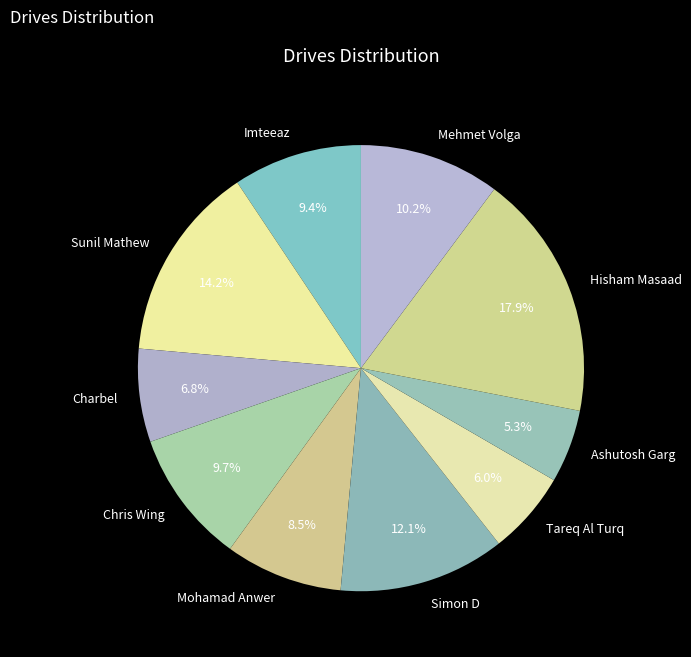

How many segments does this pie chart have?

10